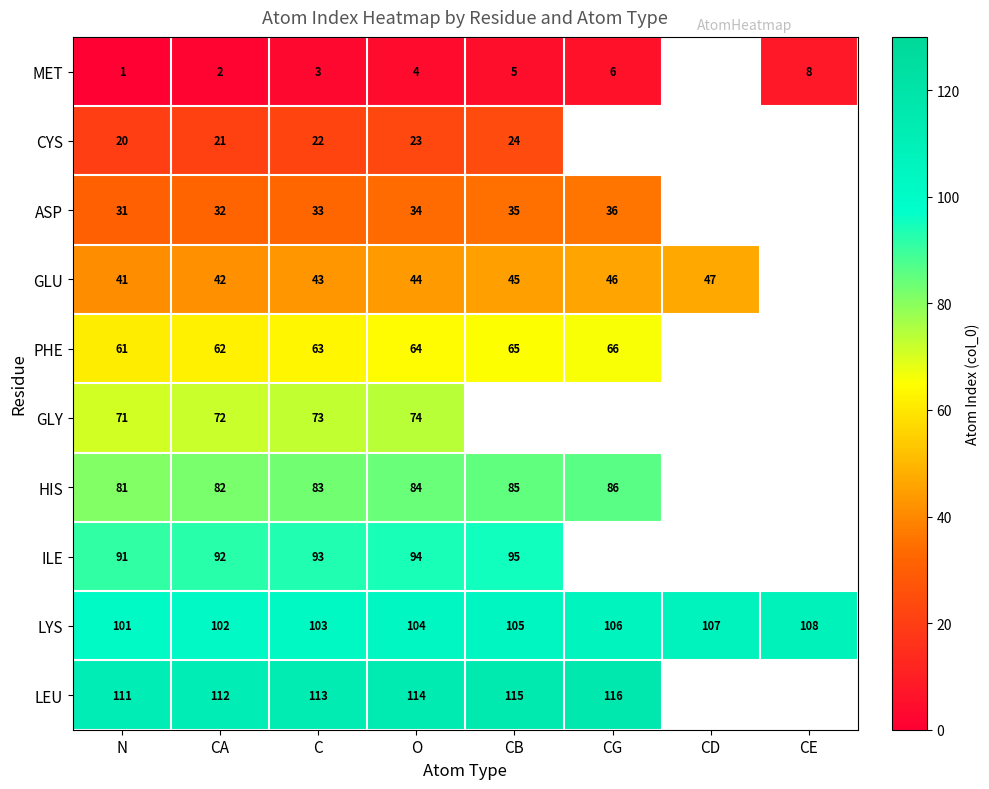

Is it true that LEU equals 68.0 at O?

False